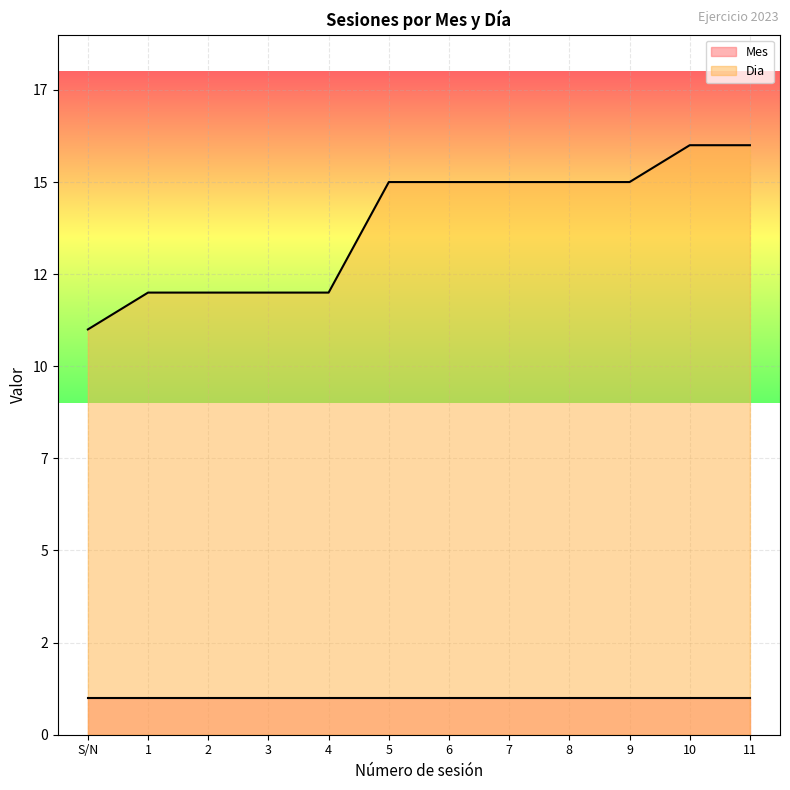

Which label corresponds to the smallest value in the chart?

S/N